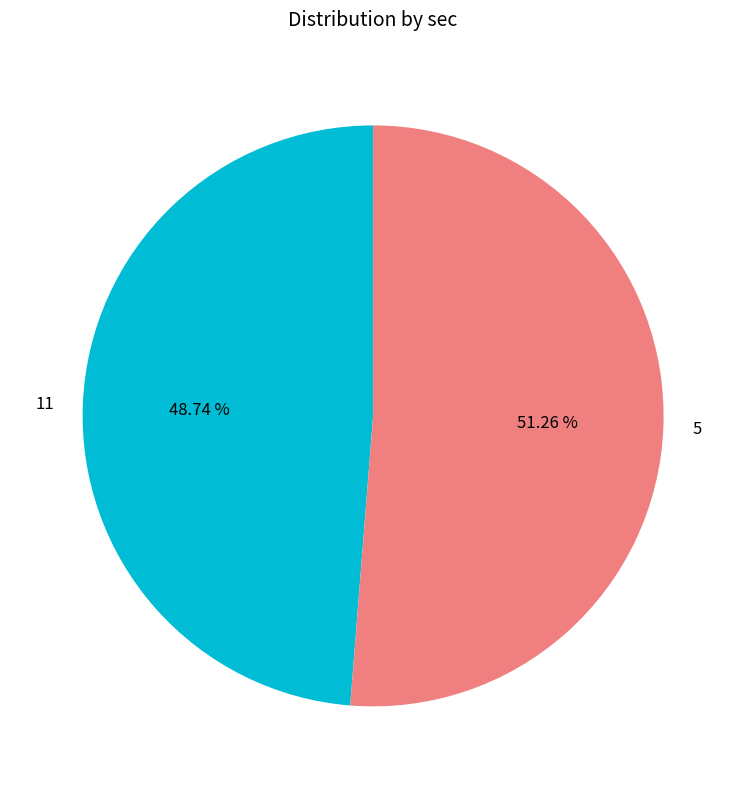

The 11 slice represents 40% of the pie. True or false?

False